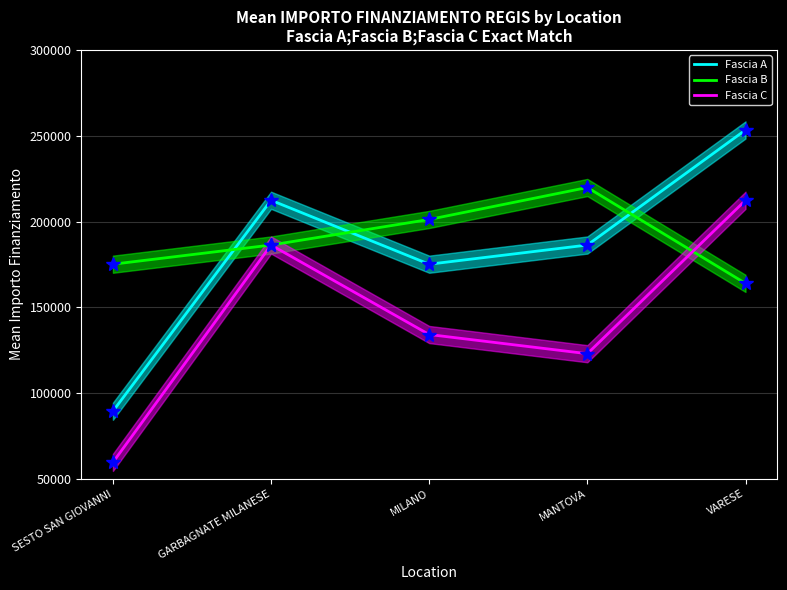

What position from the left is MILANO?

3